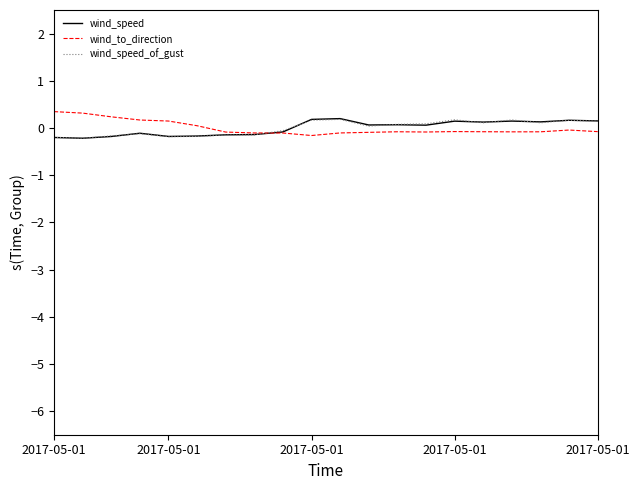

What is the greatest value displayed?

0.3